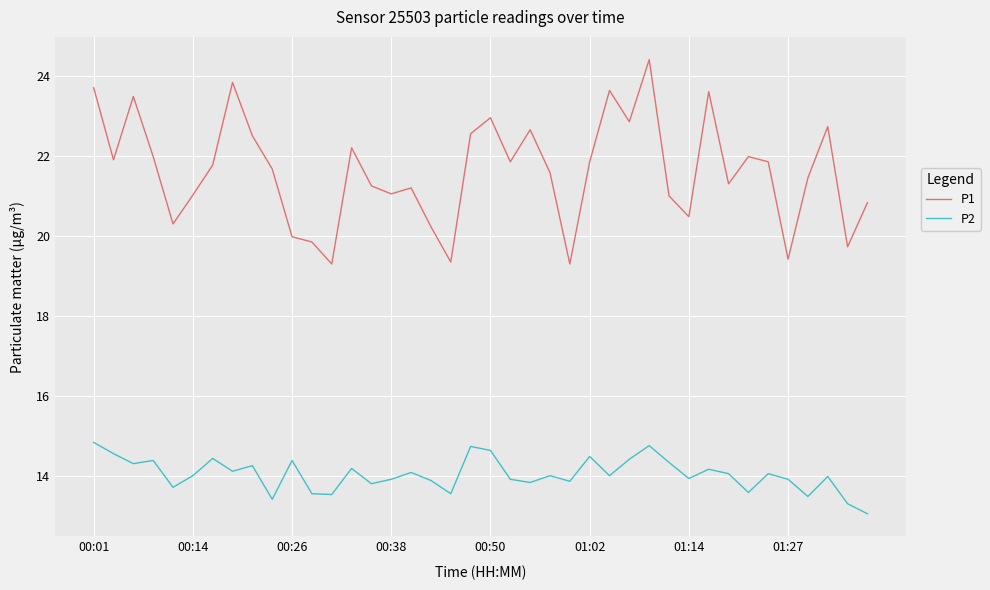

What is the greatest value displayed?

24.4